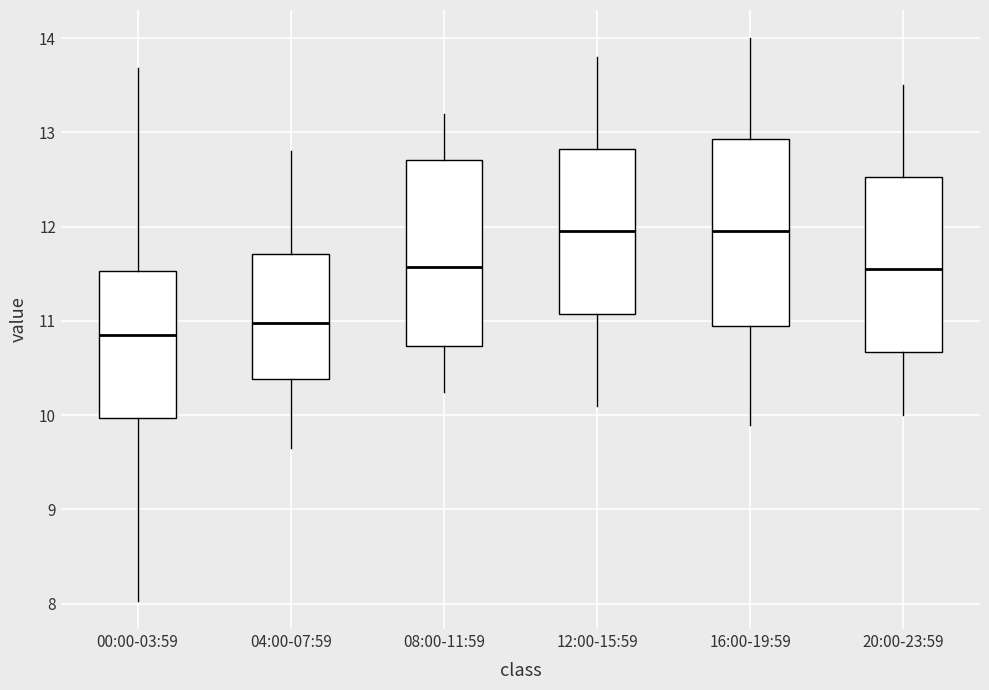

Reading left to right, read every box against the y-axis: the position of its median line, the range the box covers, and the ends of its whiskers. The values are not printed on the chart, so give them approximately, as read against the axis.

00:00-03:59: median 10.9, box 10.0 to 11.5, whiskers 8.0 to 13.7
04:00-07:59: median 11.0, box 10.4 to 11.7, whiskers 9.7 to 12.8
08:00-11:59: median 11.6, box 10.7 to 12.7, whiskers 10.3 to 13.2
12:00-15:59: median 12.0, box 11.1 to 12.8, whiskers 10.1 to 13.8
16:00-19:59: median 12.0, box 11.0 to 12.9, whiskers 9.9 to 14.0
20:00-23:59: median 11.6, box 10.7 to 12.5, whiskers 10.0 to 13.5